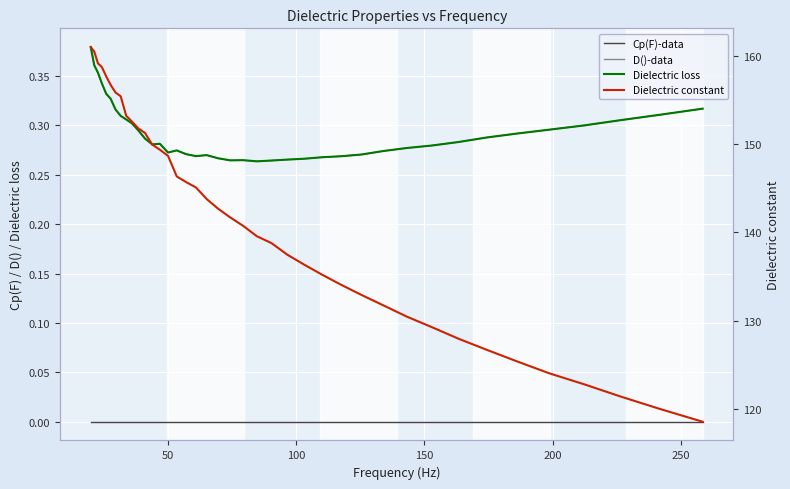

True or false: Dielectric constant and Cp(F)-data cross at least once.

False